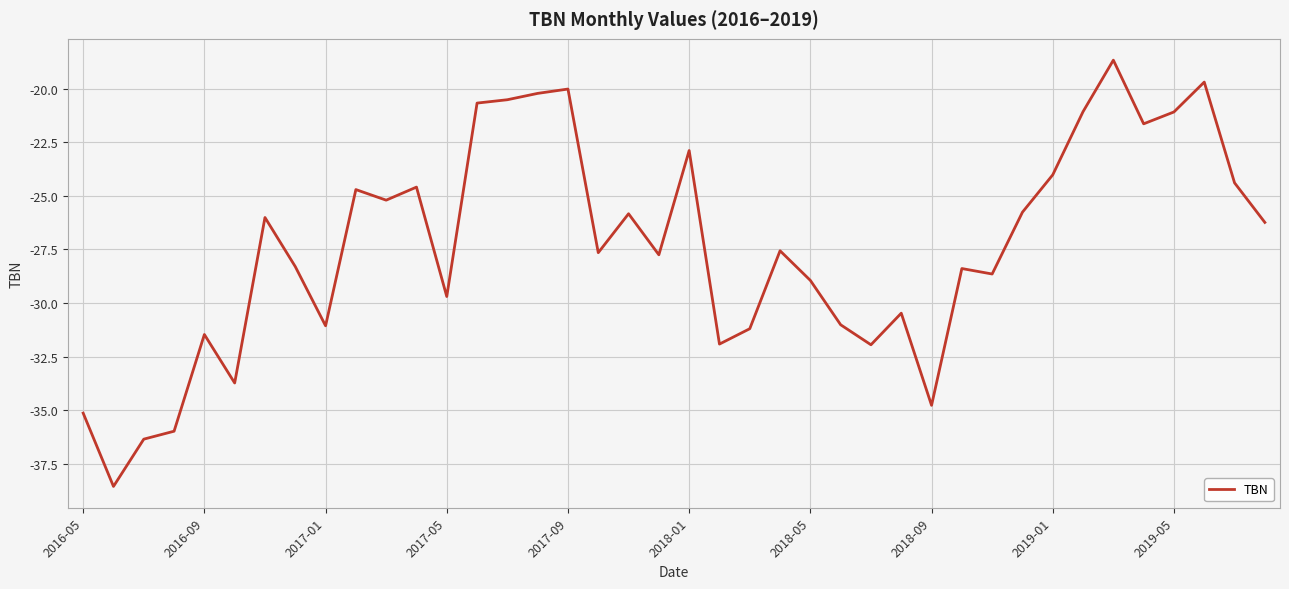

What is the minimum value shown in the chart?

-38.5